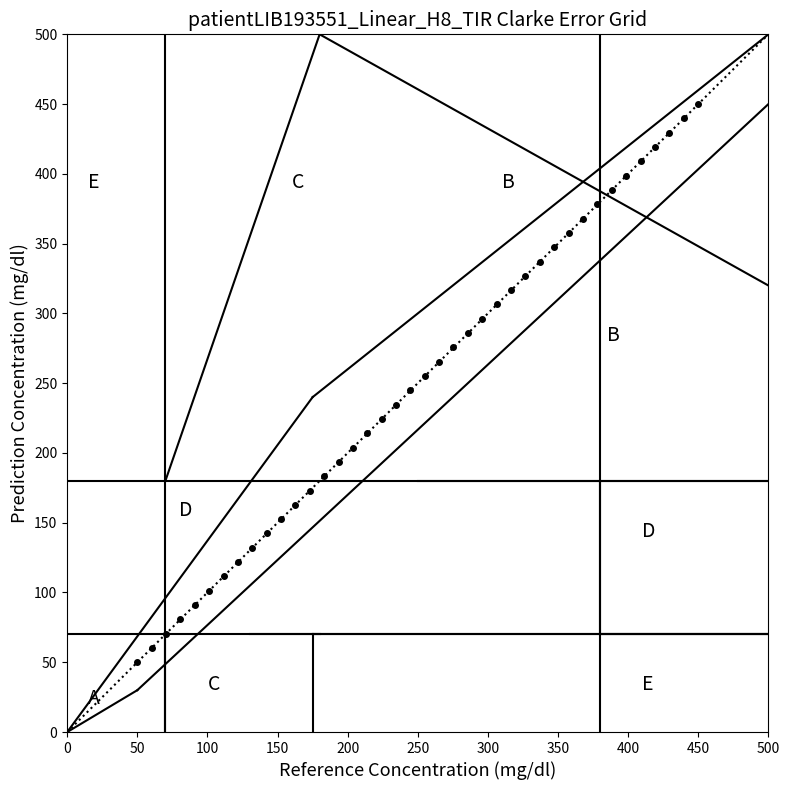

What is the range of X values (max minus min)?

400.0